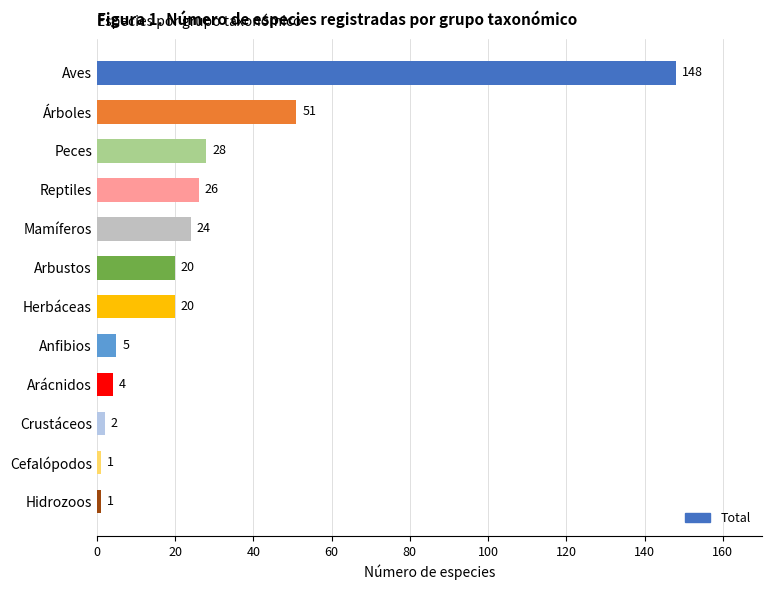

What is the smallest value displayed?

1